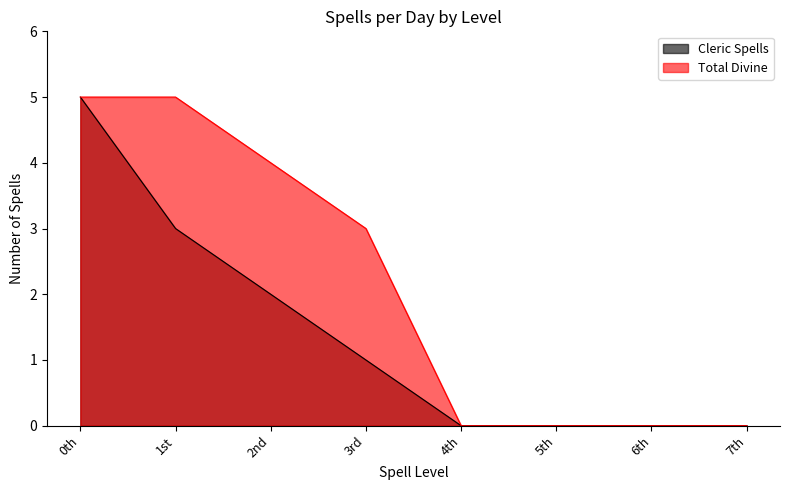

Read the Total Divine value at 0th.

5